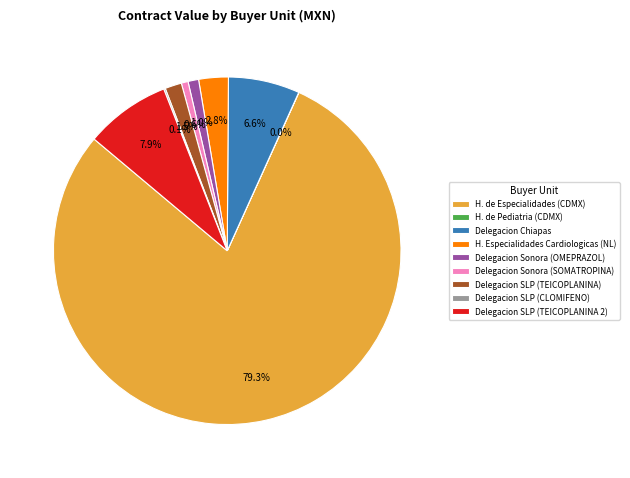

Is there a majority slice in this chart?

Yes